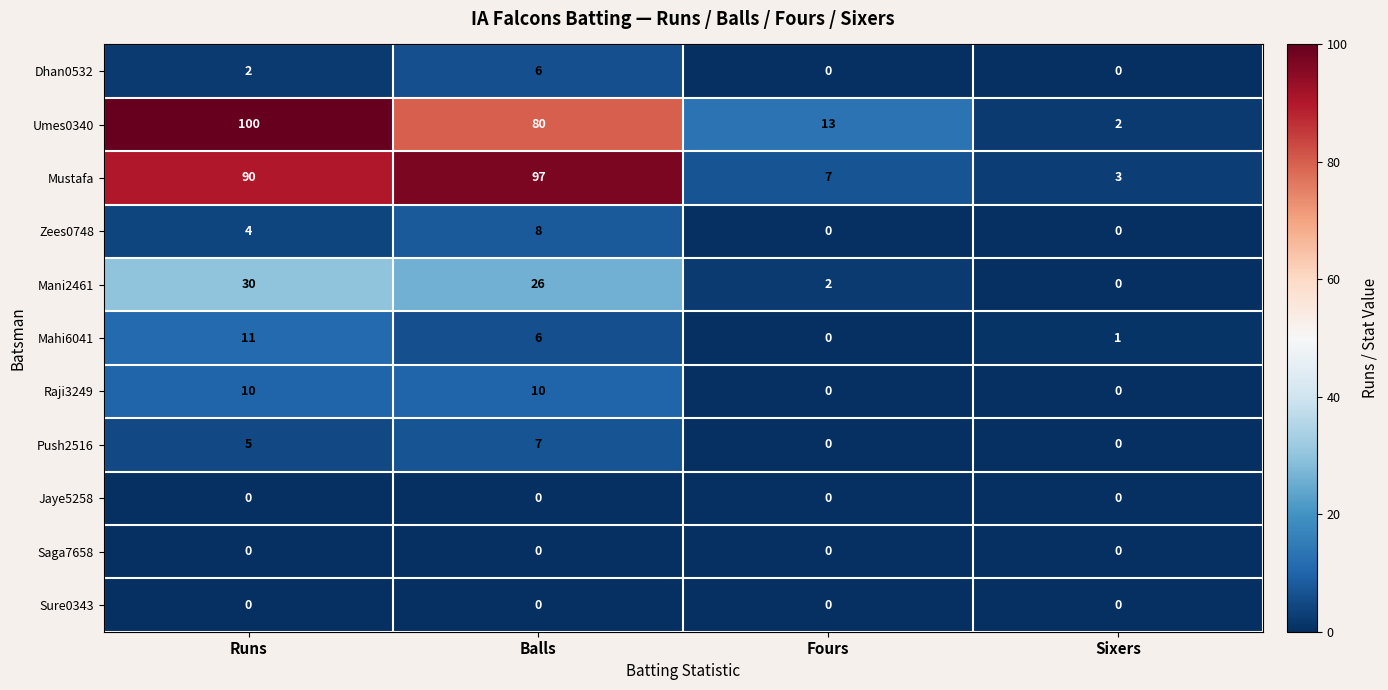

The value of Mani2461 at Balls is 26. True or false?

True